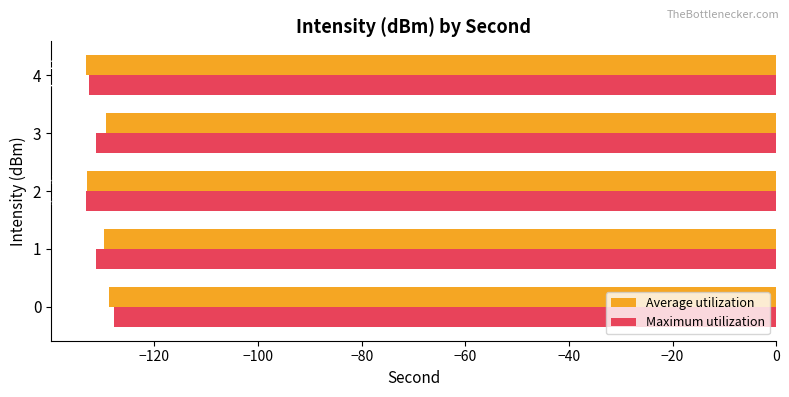

What is the sum of all Maximum utilization values?

-656.2